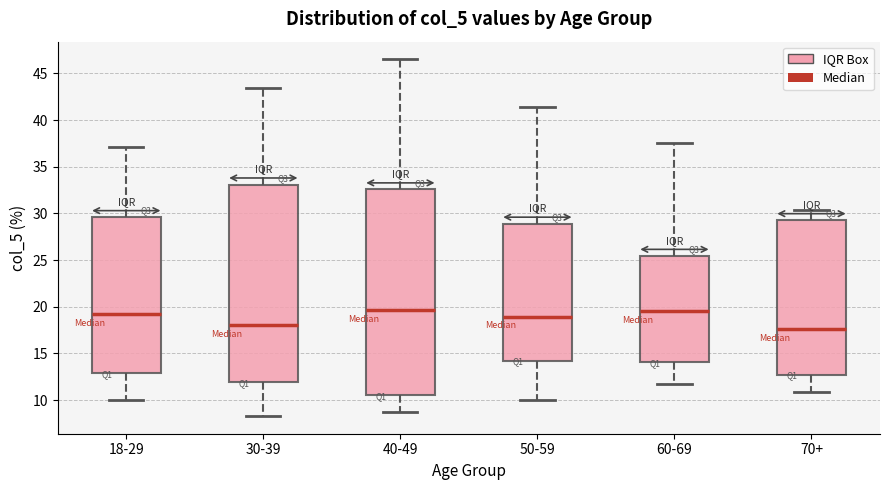

Comparing the boxes themselves (not the whiskers), which one is the tallest?

40-49